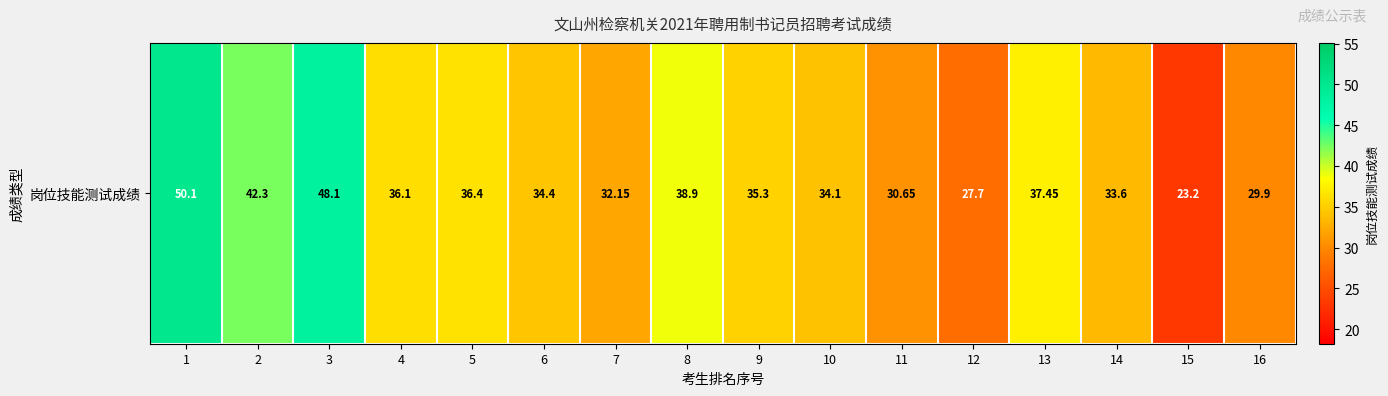

What is the change in value from 2 to 10?

-8.2